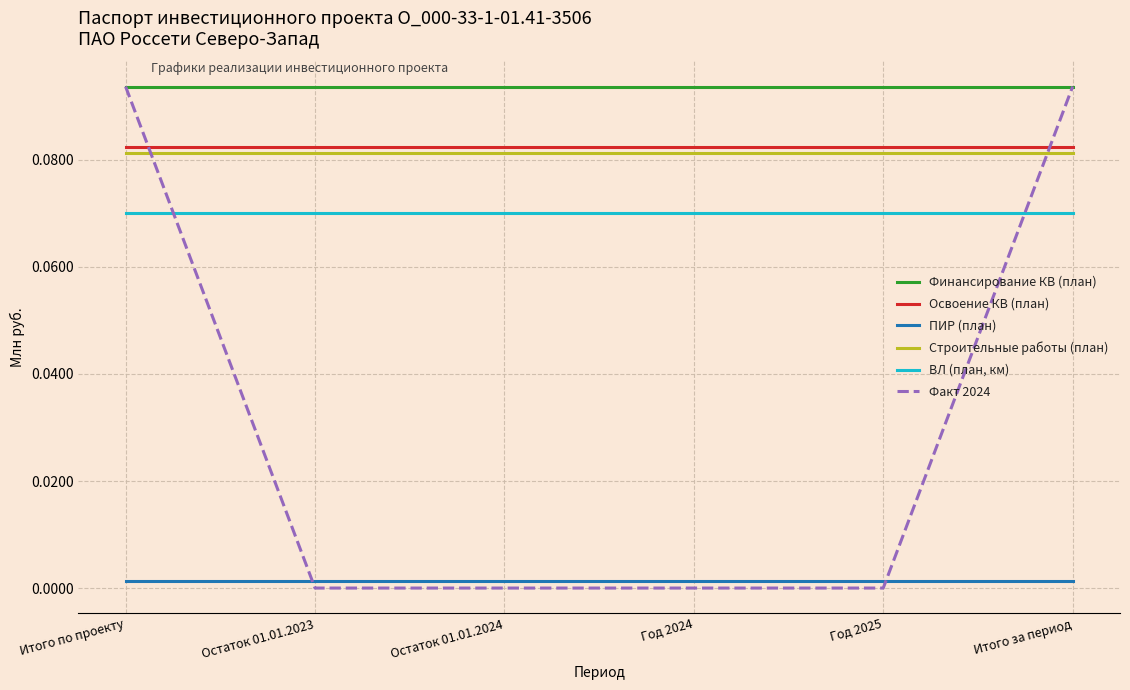

Which series has the widest spread of values?

Факт 2024